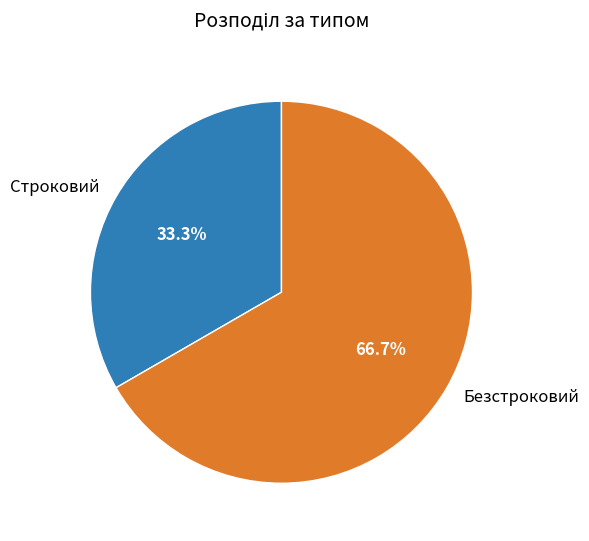

Which slice represents more than half of the pie?

Безстроковий